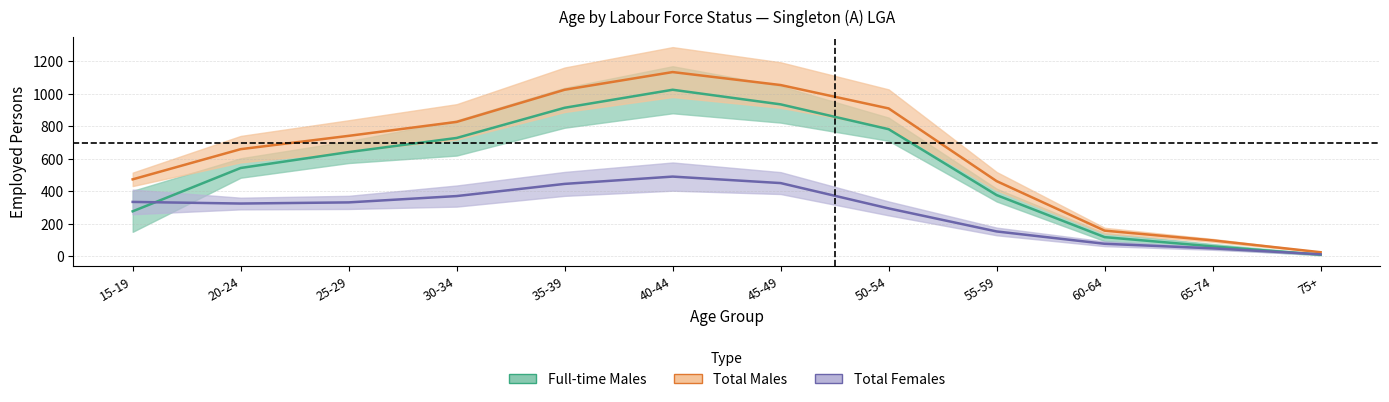

How many values in the Total Females series are below 331?

6